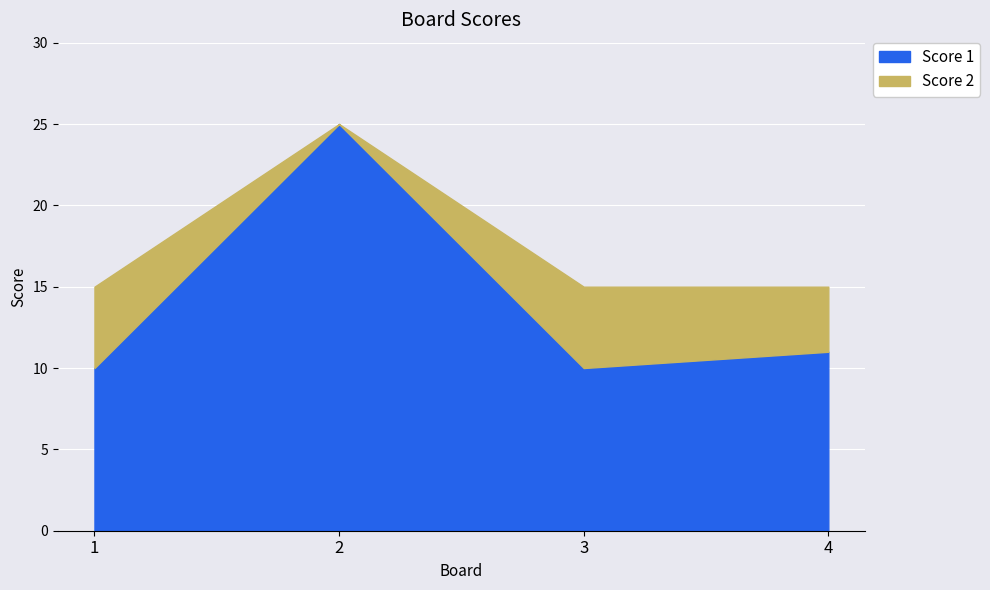

The Score 1 series shows 17 at 1. True or false?

False